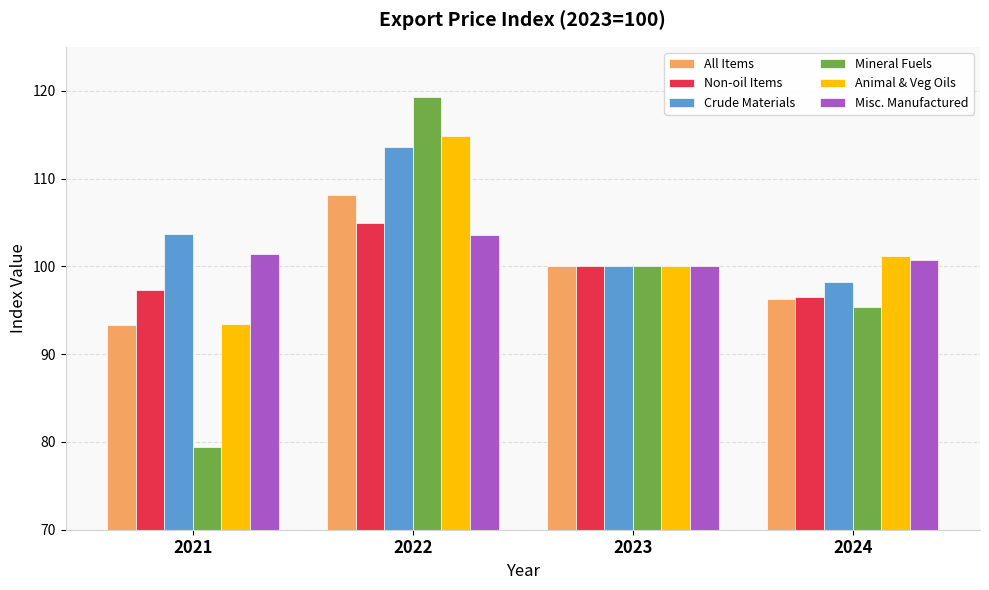

What is the value of the Misc. Manufactured bar at the 1st from the left?

101.4